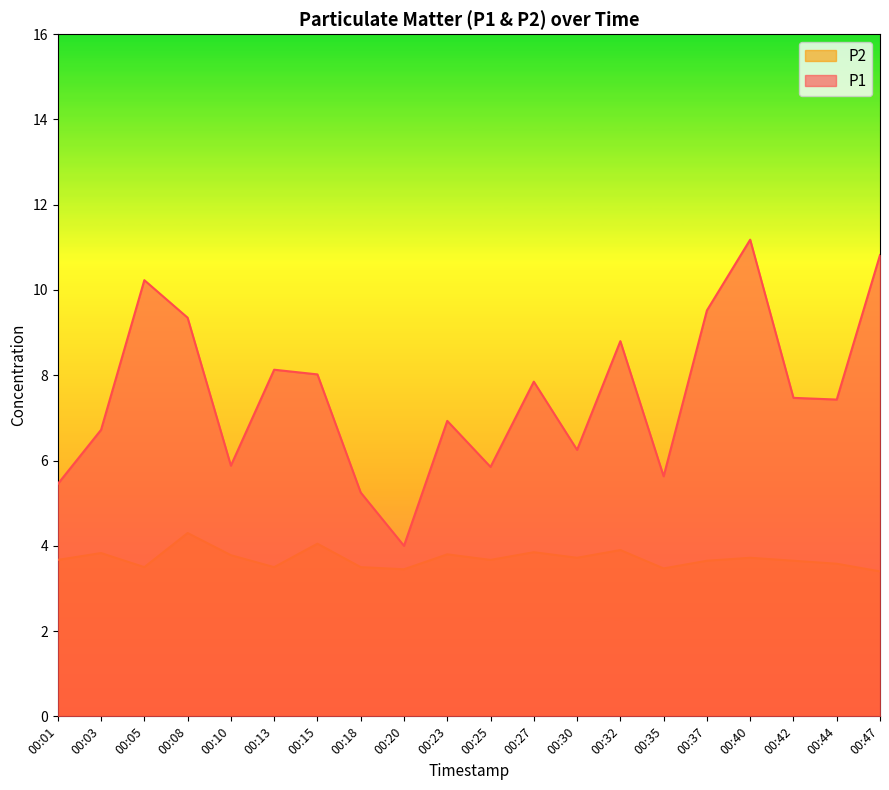

Reading left to right, what are all the values shown in this chart?

P1: 5.5	6.7	10.2	9.3	5.9	8.1	8.0	5.2	4.0	6.9	5.8	7.8	6.2	8.8	5.6	9.5	11.2	7.5	7.4	10.8
P2: 3.7	3.8	3.5	4.3	3.8	3.5	4.0	3.5	3.5	3.8	3.7	3.9	3.7	3.9	3.5	3.6	3.7	3.6	3.6	3.4